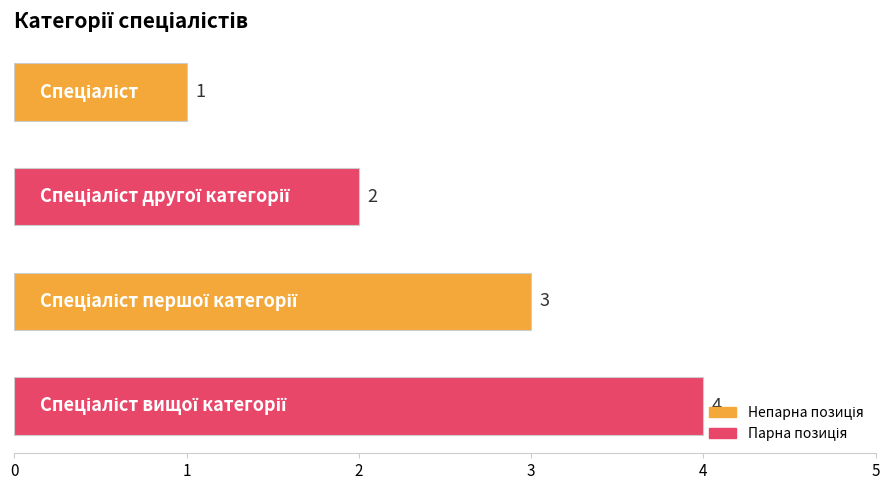

What is the value of the 4th bar from the top?

4